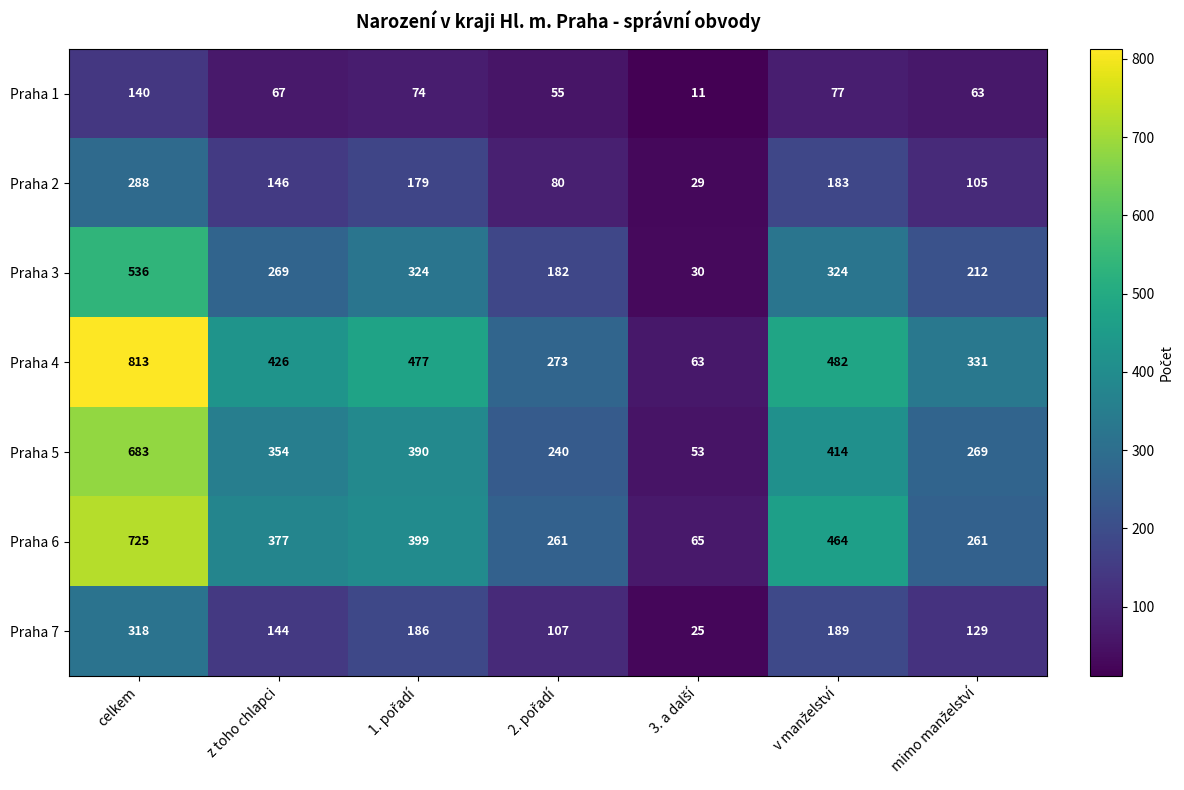

Which series has the largest range (max minus min)?

Praha 4